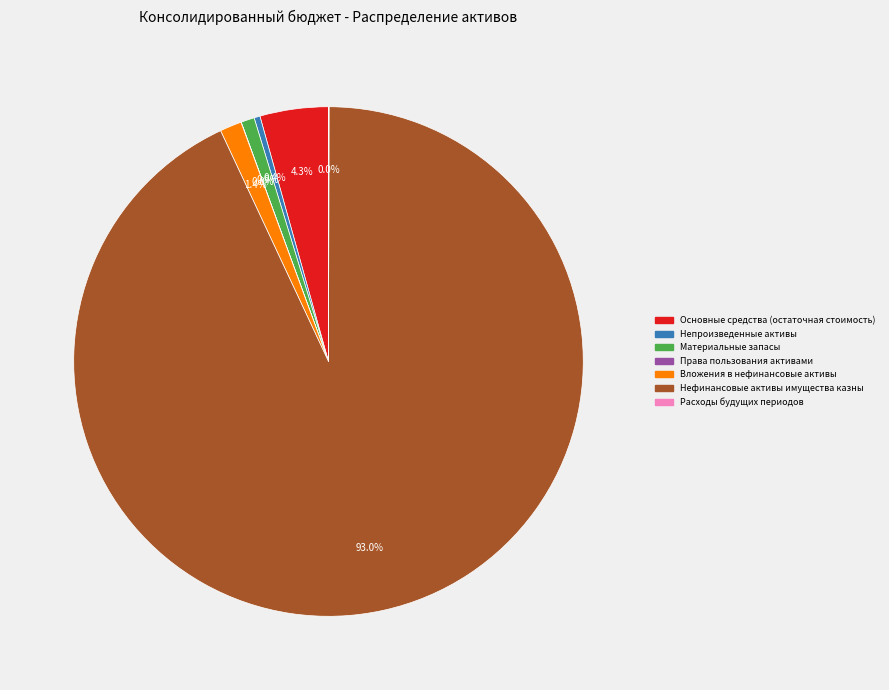

Is there any slice that represents more than half of the pie?

Yes